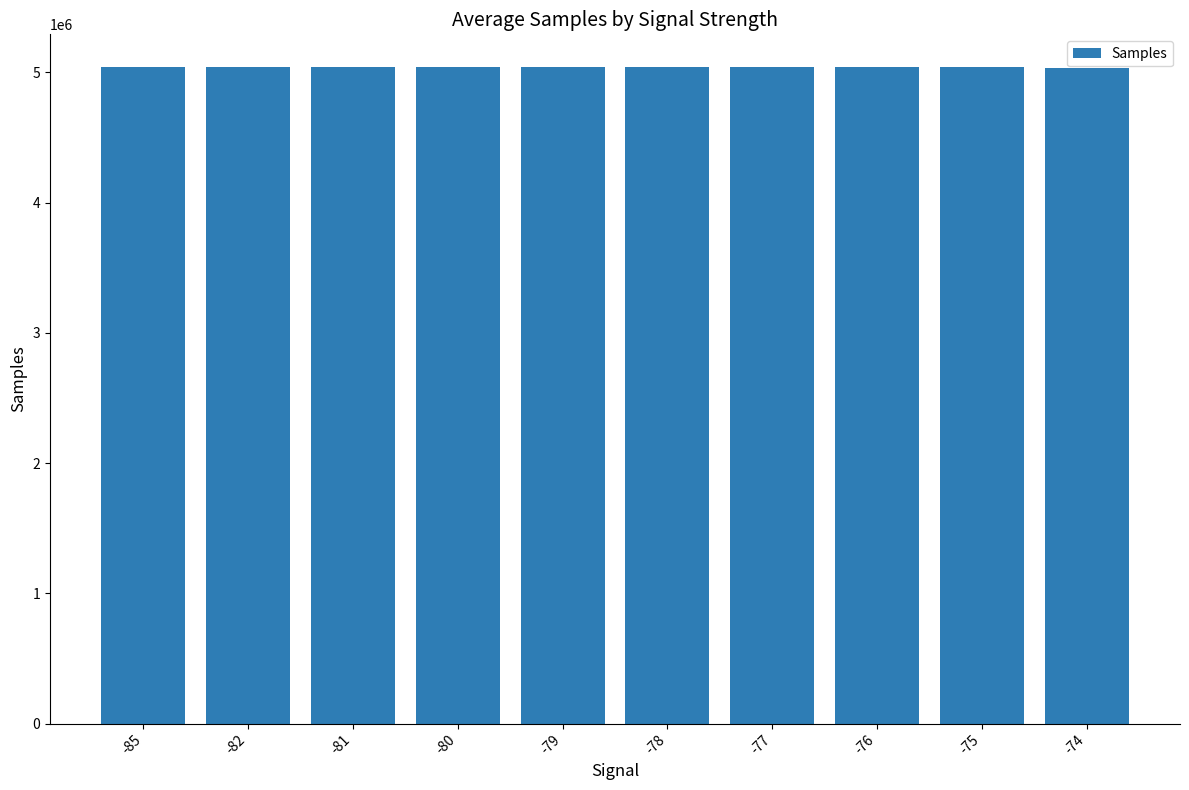

Is it true that the value at -78 is 5038661.6?

True